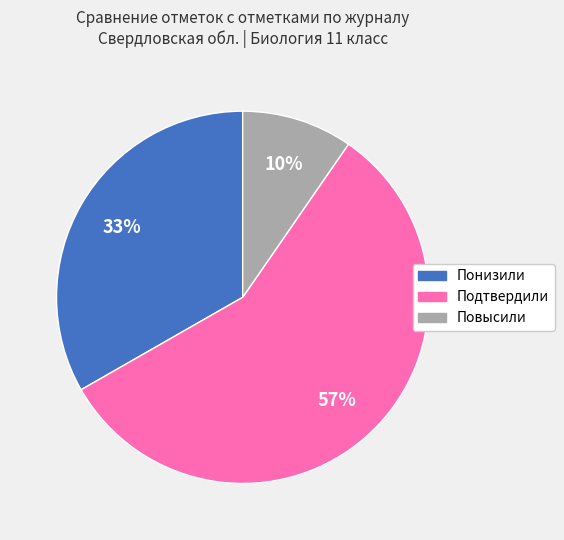

How many slices are in this pie chart?

3